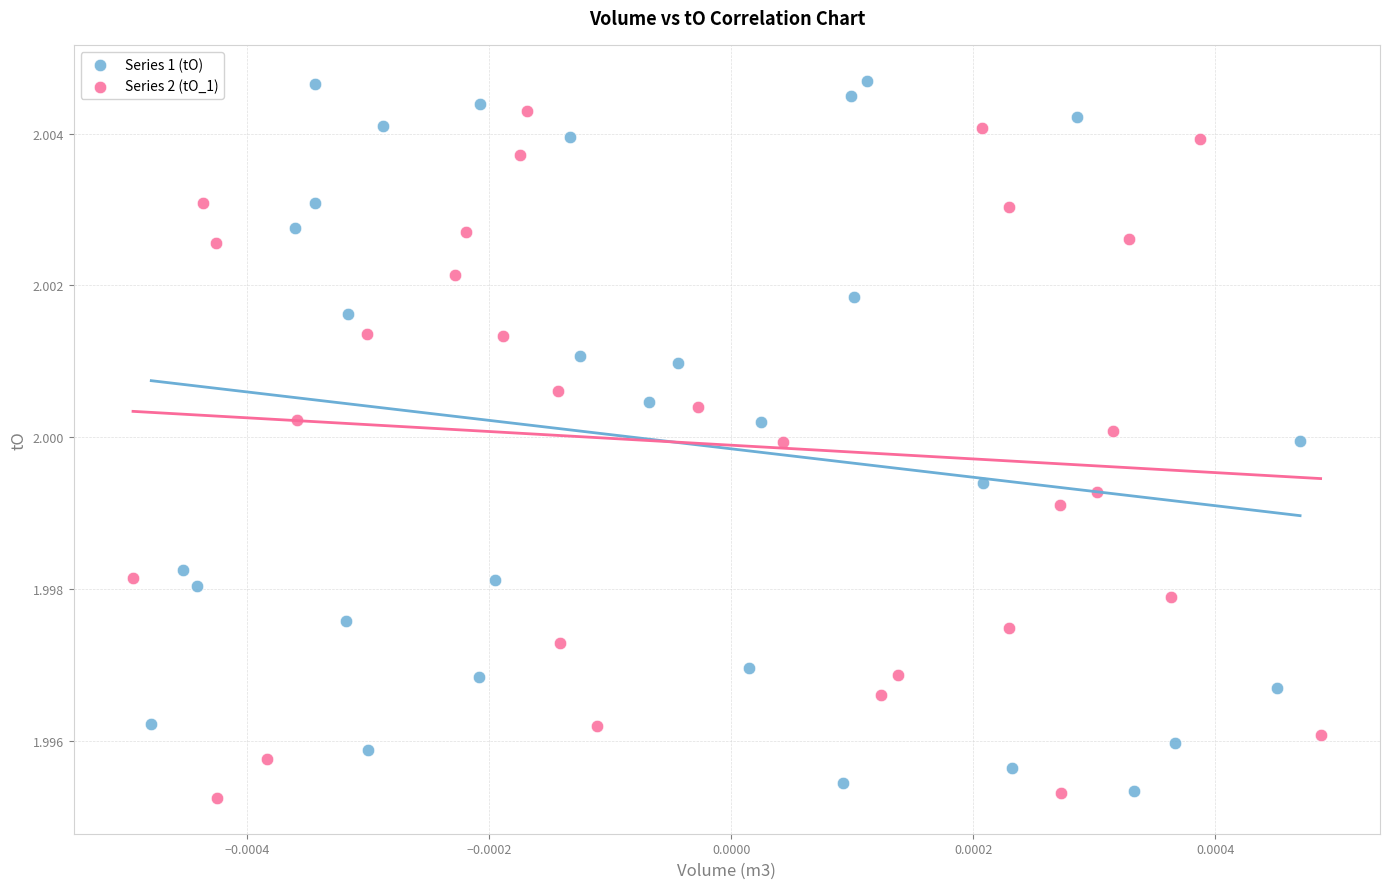

Which series has the largest Y range (max minus min)?

Series 1 (tO)